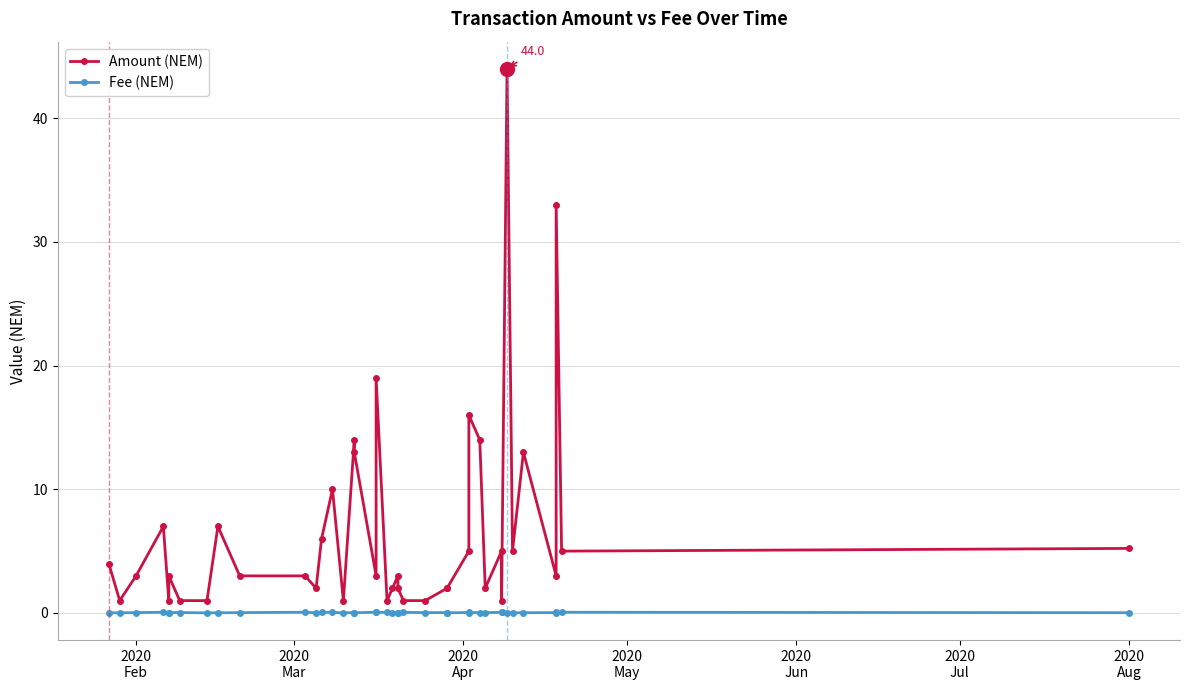

Rank the series at 2020
Mar from highest to lowest value.

Amount (NEM), Fee (NEM)